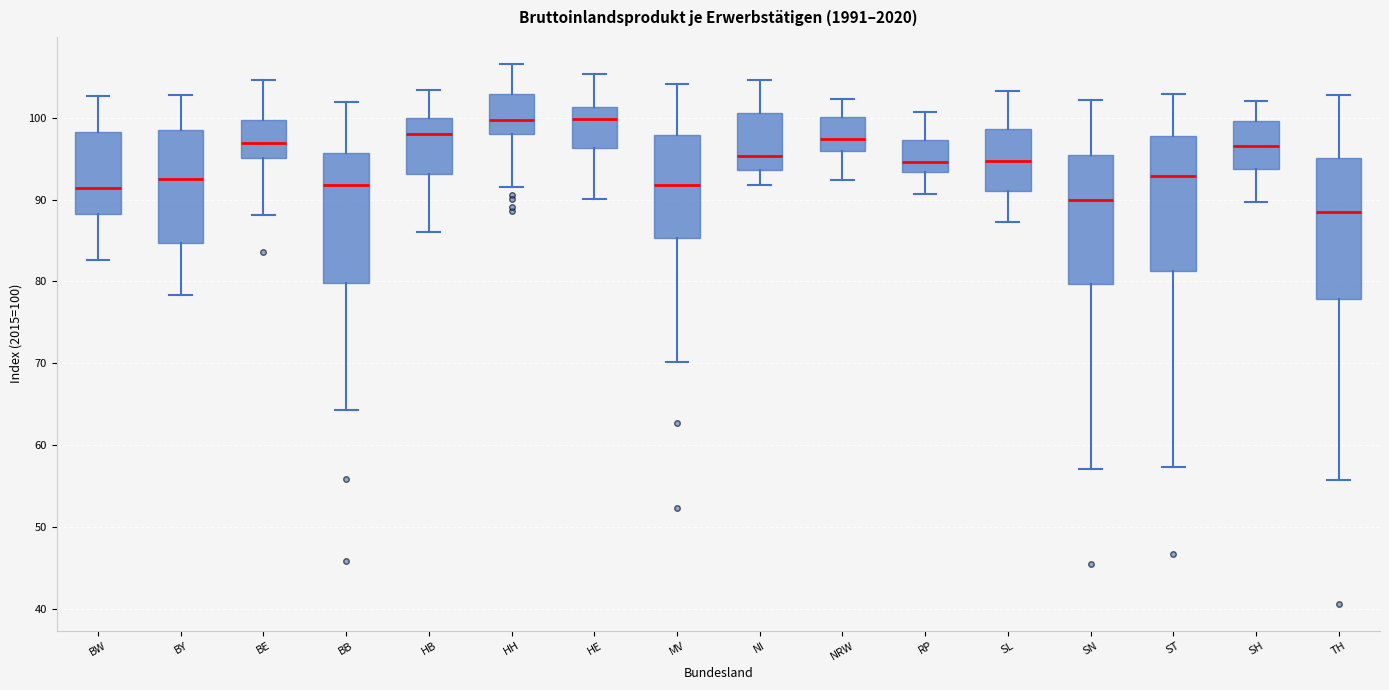

Reading left to right, transcribe this box plot: for each box, give where its median line is, the range the box spans, and where its two whiskers end, as read against the y-axis. The values are not printed on the chart, so give them approximately, as read against the axis.

BW: median 91, box 88 to 98, whiskers 83 to 103
BY: median 93, box 85 to 98, whiskers 78 to 103
BE: median 97, box 95 to 100, whiskers 88 to 105
BB: median 92, box 80 to 96, whiskers 64 to 102
HB: median 98, box 93 to 100, whiskers 86 to 103
HH: median 100, box 98 to 103, whiskers 92 to 107
HE: median 100, box 96 to 101, whiskers 90 to 105
MV: median 92, box 85 to 98, whiskers 70 to 104
NI: median 95, box 94 to 101, whiskers 92 to 105
NRW: median 97, box 96 to 100, whiskers 92 to 102
RP: median 95, box 93 to 97, whiskers 91 to 101
SL: median 95, box 91 to 99, whiskers 87 to 103
SN: median 90, box 80 to 95, whiskers 57 to 102
ST: median 93, box 81 to 98, whiskers 57 to 103
SH: median 97, box 94 to 100, whiskers 90 to 102
TH: median 89, box 78 to 95, whiskers 56 to 103